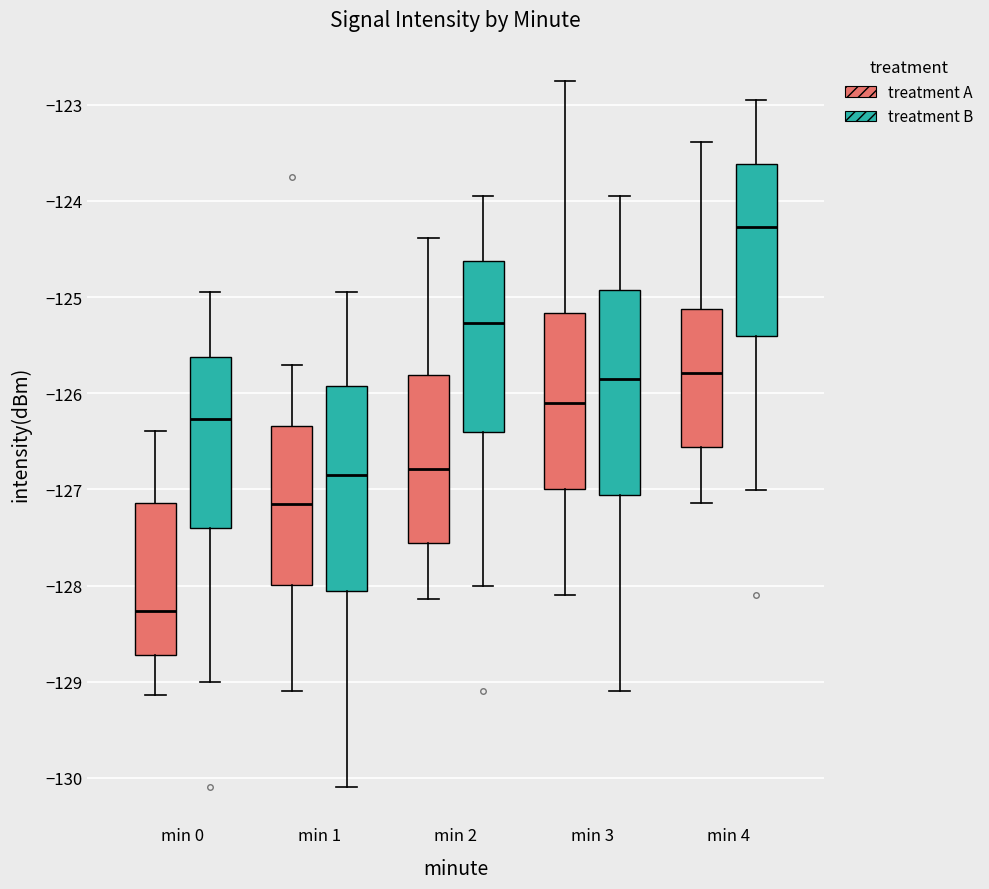

Which box has the lowest median line?

min 0 (treatment A)